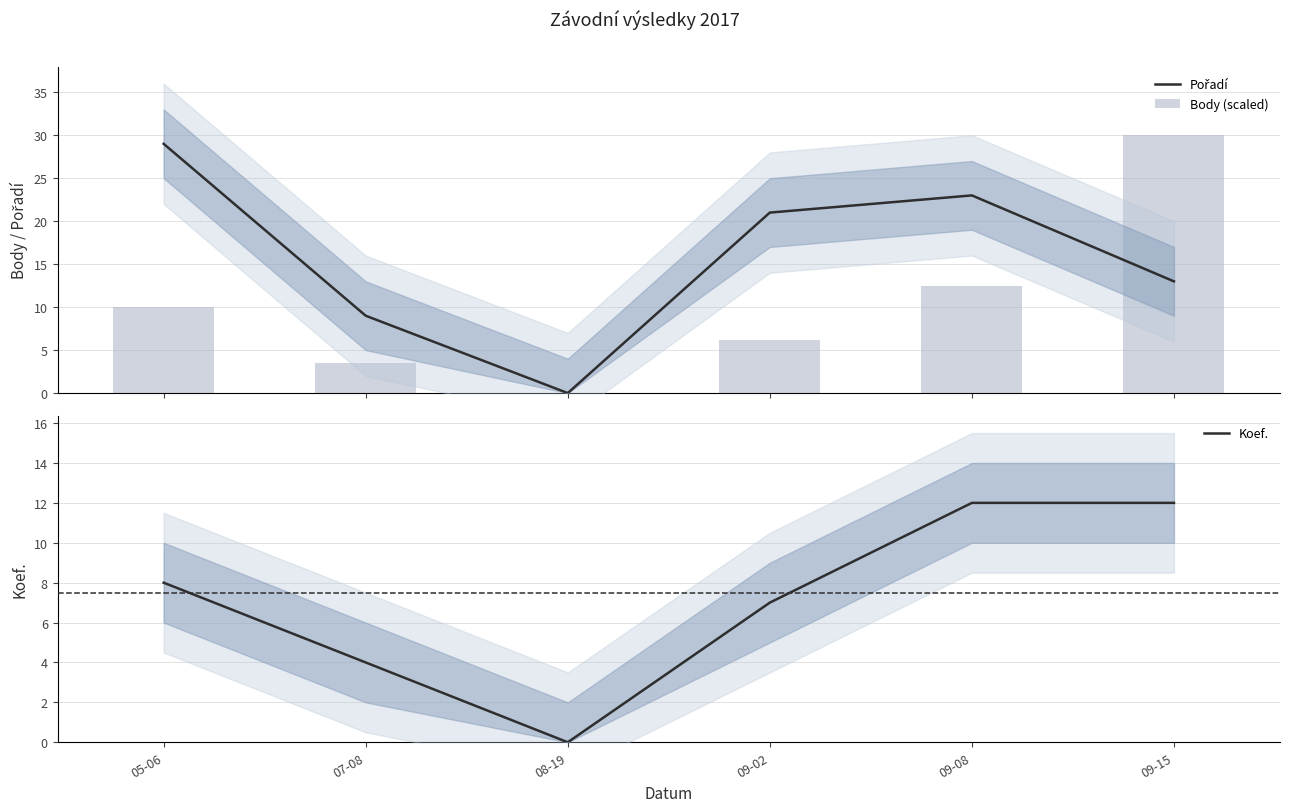

What is the label of the 5th bar from the right?

07-08